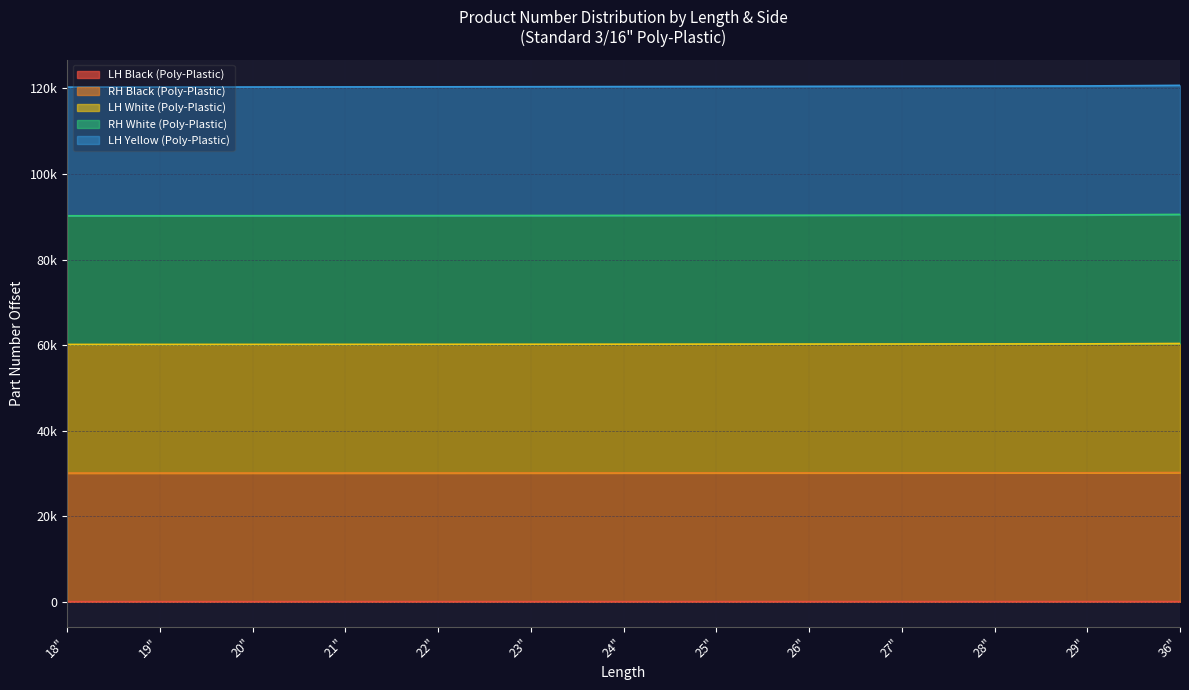

Does the chart have visible grid lines?

Yes